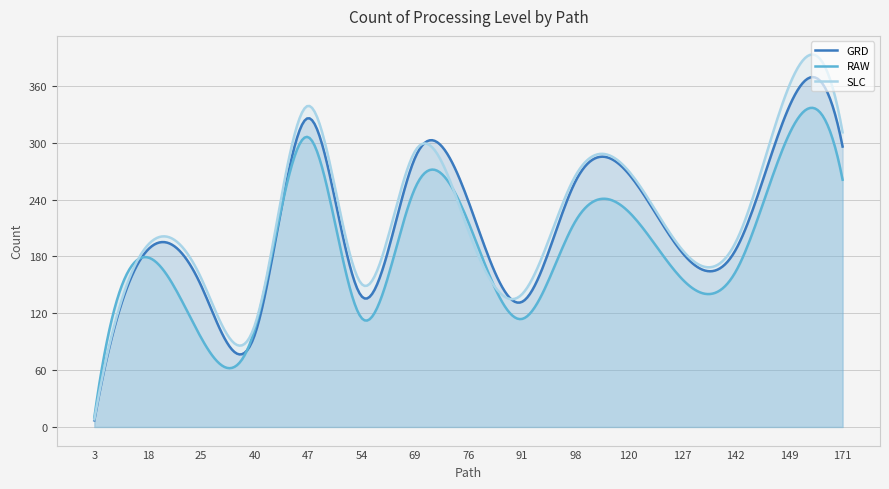

Reading left to right, list all the values displayed in this chart.

GRD: 7	187	149	97	326	138	284	238	132	259	267	184	187	338	296
RAW: 10	179	94	103	306	115	252	216	114	217	227	156	164	309	261
SLC: 8	192	157	107	339	151	291	207	140	265	270	187	195	360	311